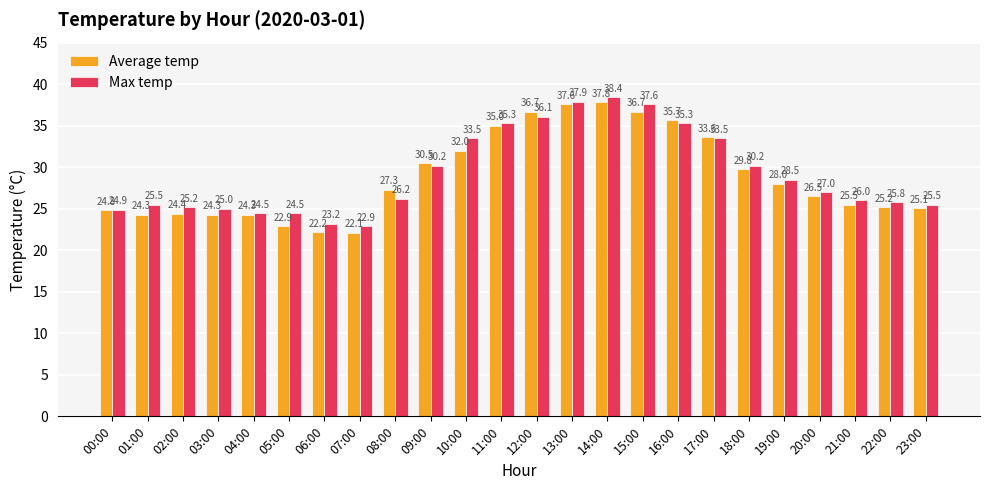

True or false: Average temp has a value of 59.0 at 13:00.

False